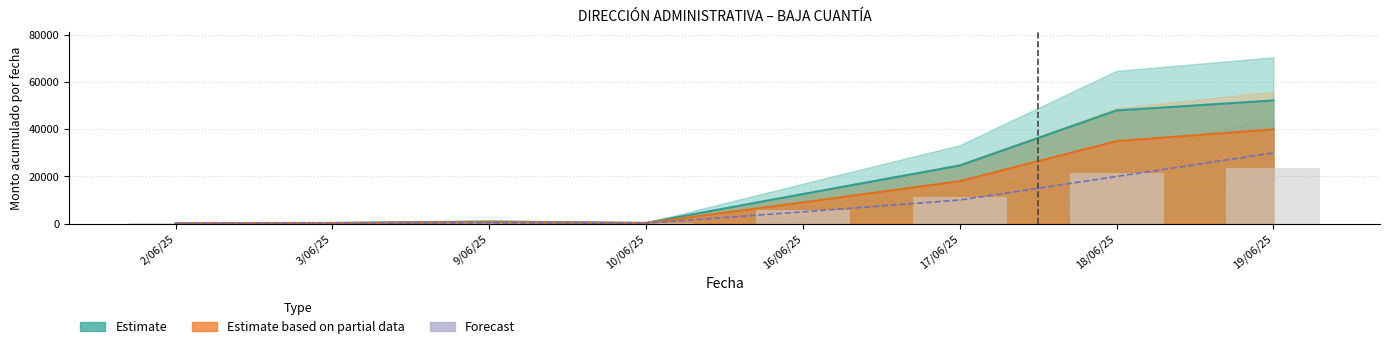

True or false: Estimate has a value of 24661.9 at 17/06/25.

True